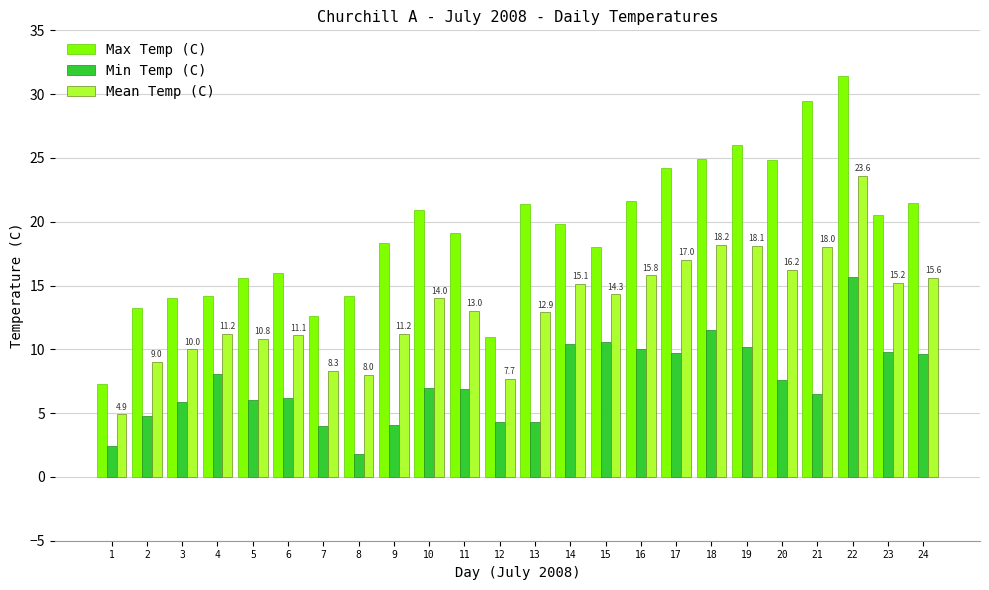

The Max Temp (C) series shows 26.4 at 9. True or false?

False